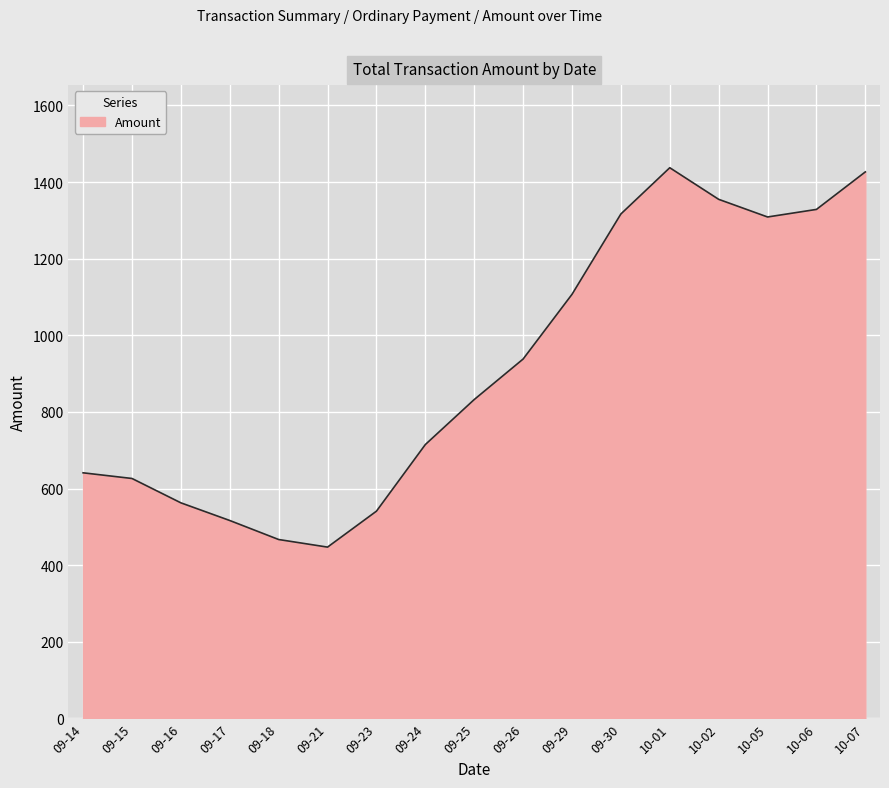

What is the greatest value displayed?

1437.5